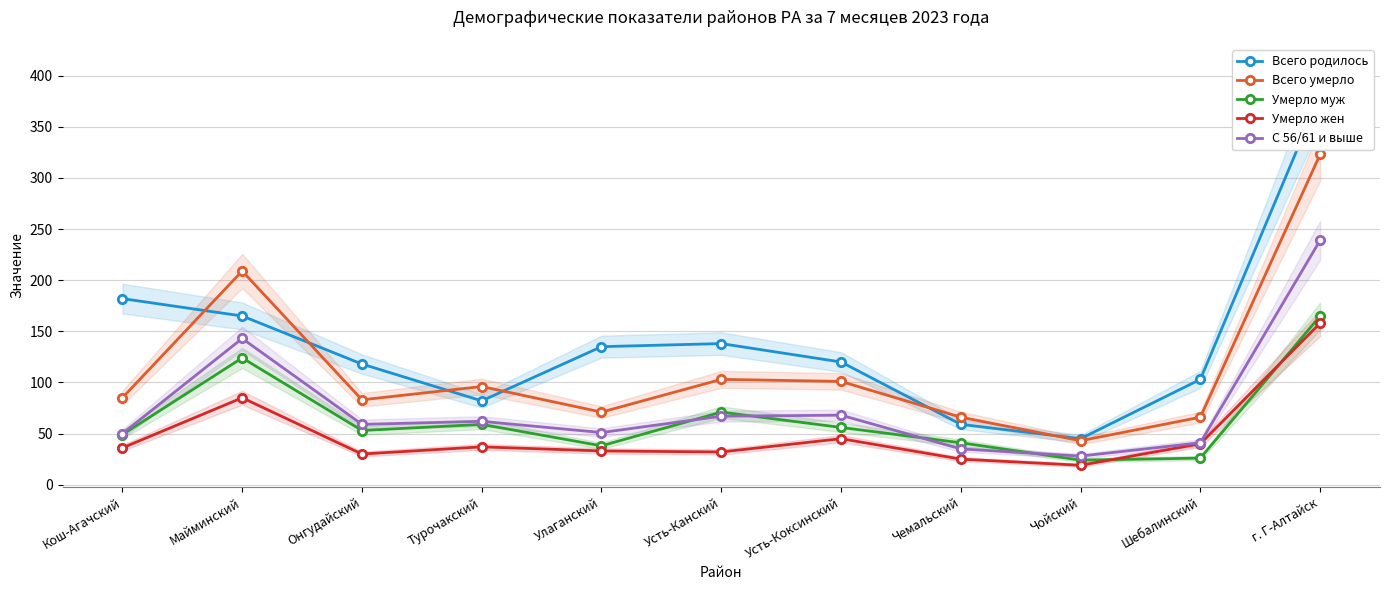

What is the value of the Умерло жен point at the 4th from the left?

37